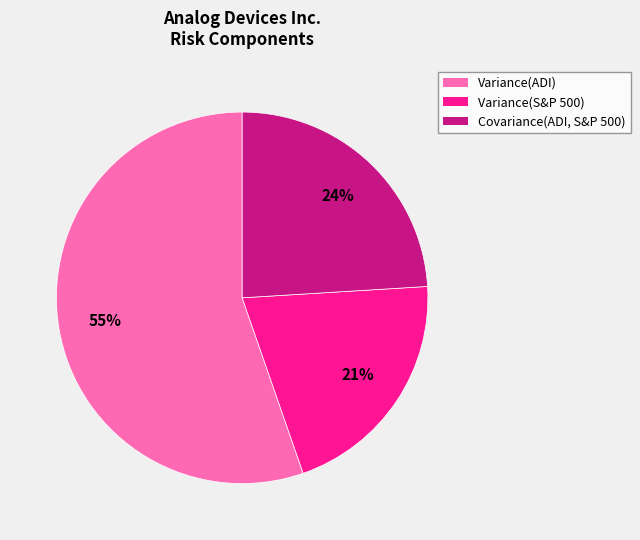

Combined, do Variance(S&P 500) and Variance(ADI) account for over 50%?

Yes